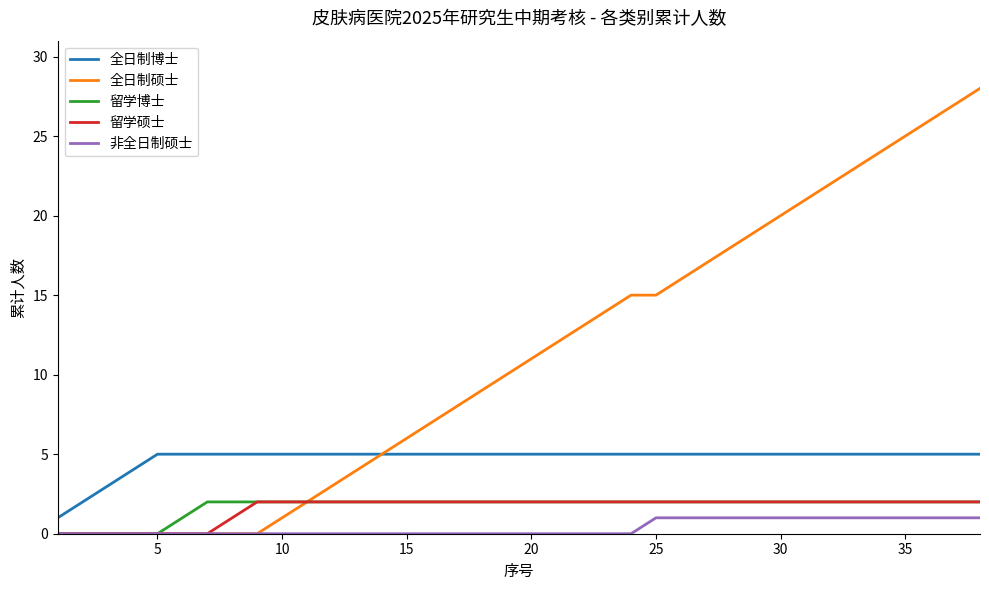

True or false: 全日制博士 and 留学博士 cross at least once.

False